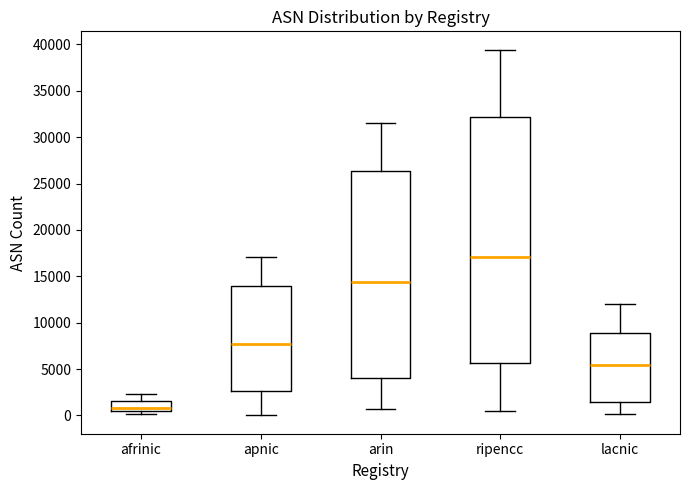

Where is the upper edge of the box for afrinic on the y-axis? The values are not printed on the chart, so give them approximately, as read against the axis.

1500